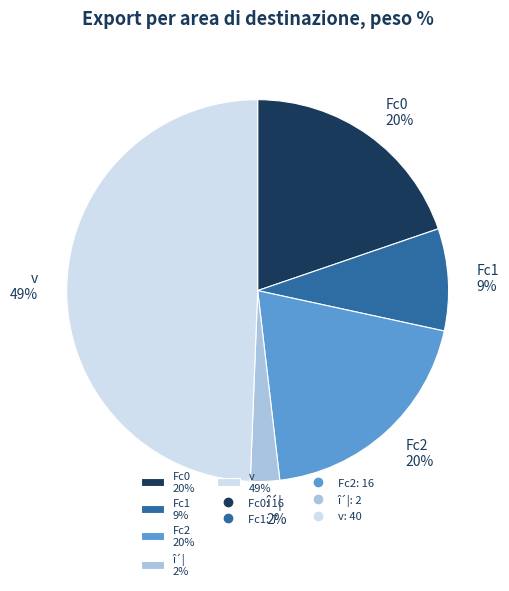

Does î´¦ account for over 50% of the chart?

No